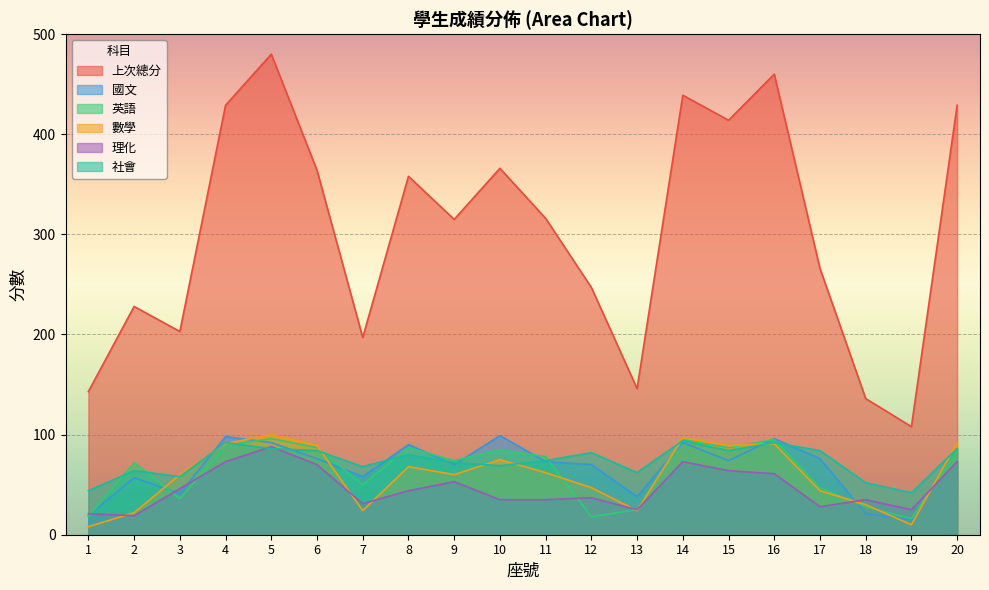

Which series has the largest total across all categories?

上次總分